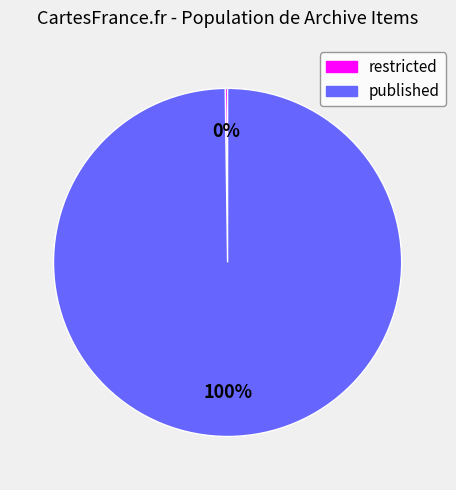

The published slice represents 100% of the pie. True or false?

True